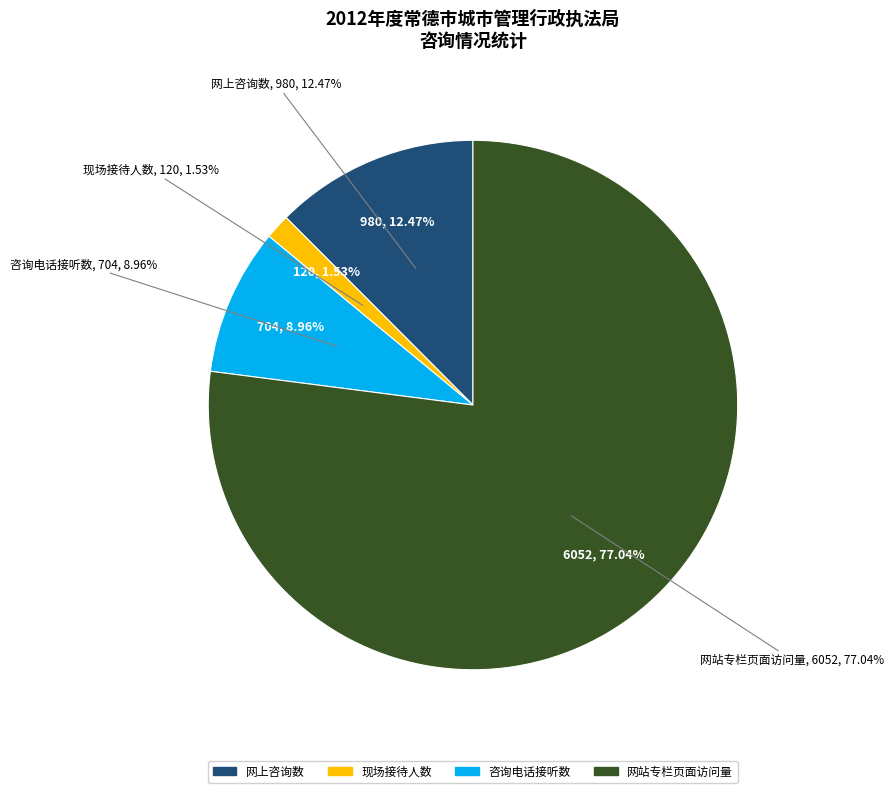

True or false: 网站专栏页面访问量 accounts for 77% of the total.

True